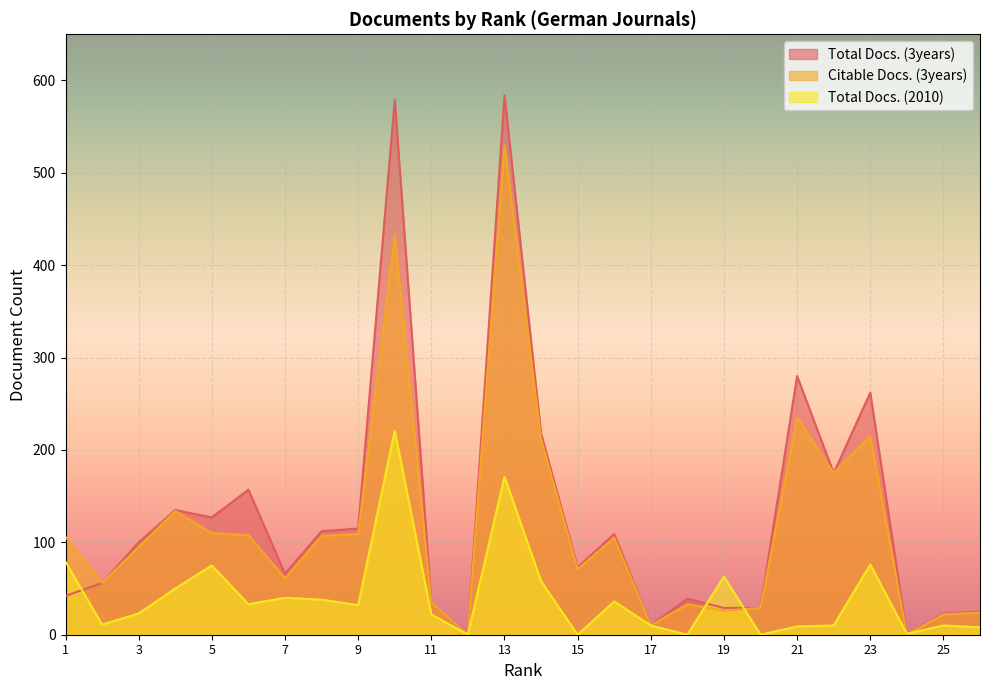

What is the difference between the highest and lowest values at 15?

73